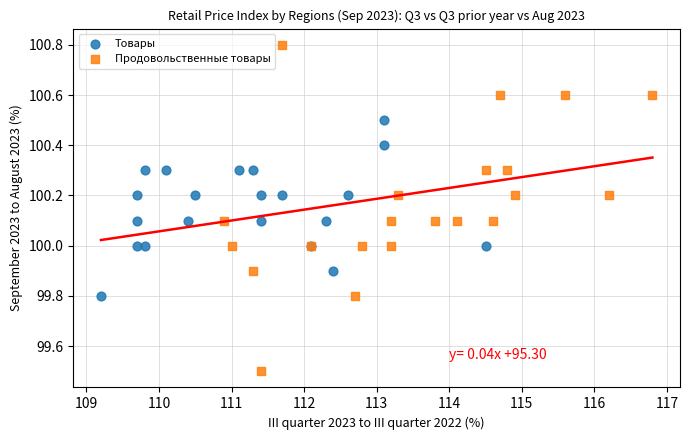

Which series contains the lowest Y value?

Продовольственные товары